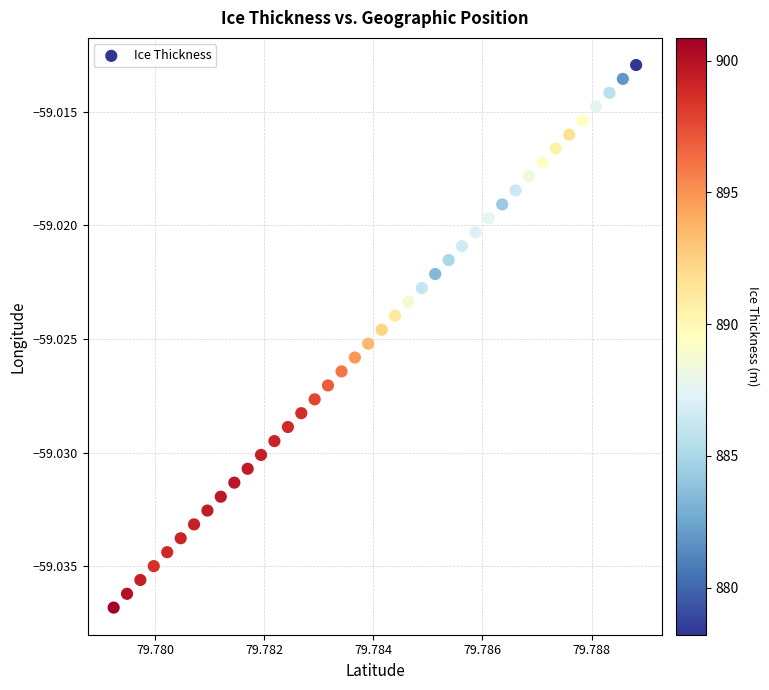

Count the number of points in this scatter plot.

40